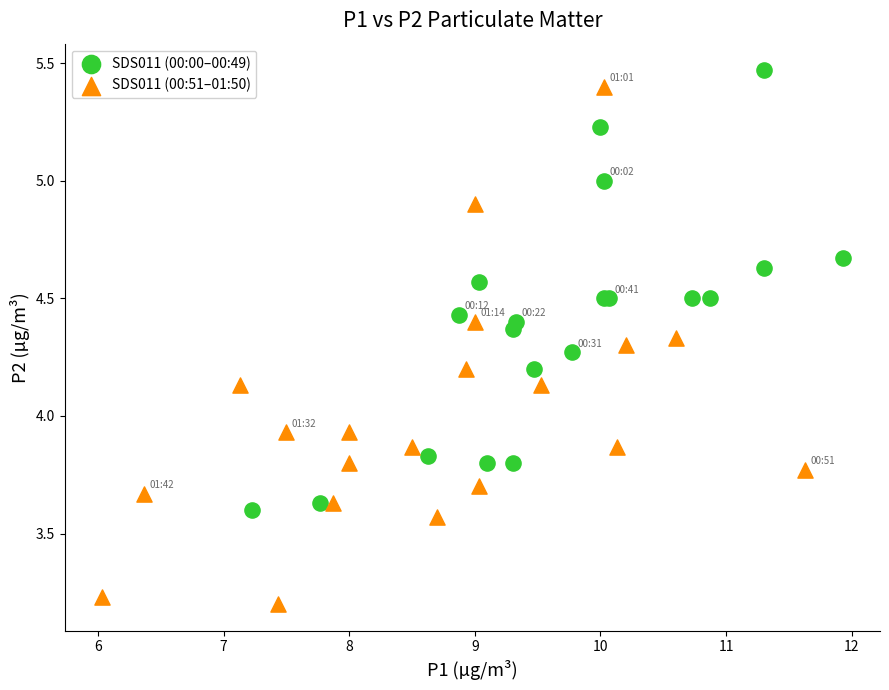

What are all the series names shown in the legend?

SDS011 (00:00–00:49), SDS011 (00:51–01:50)